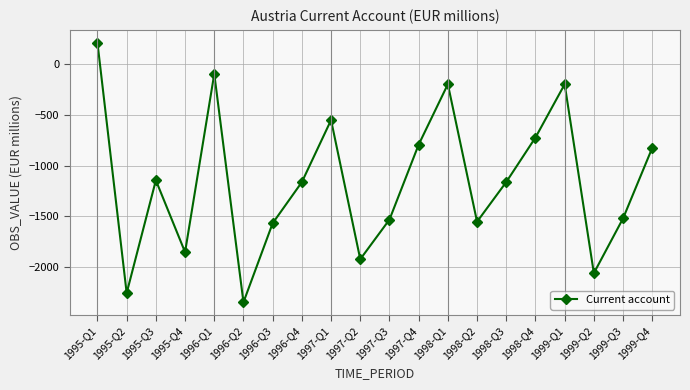

How many interior local valleys (lower than both neighbors) does the data have?

6